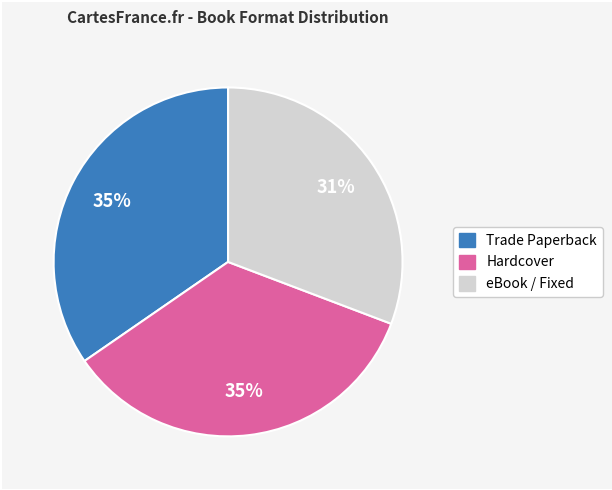

What is the smallest slice in the pie chart?

eBook / Fixed